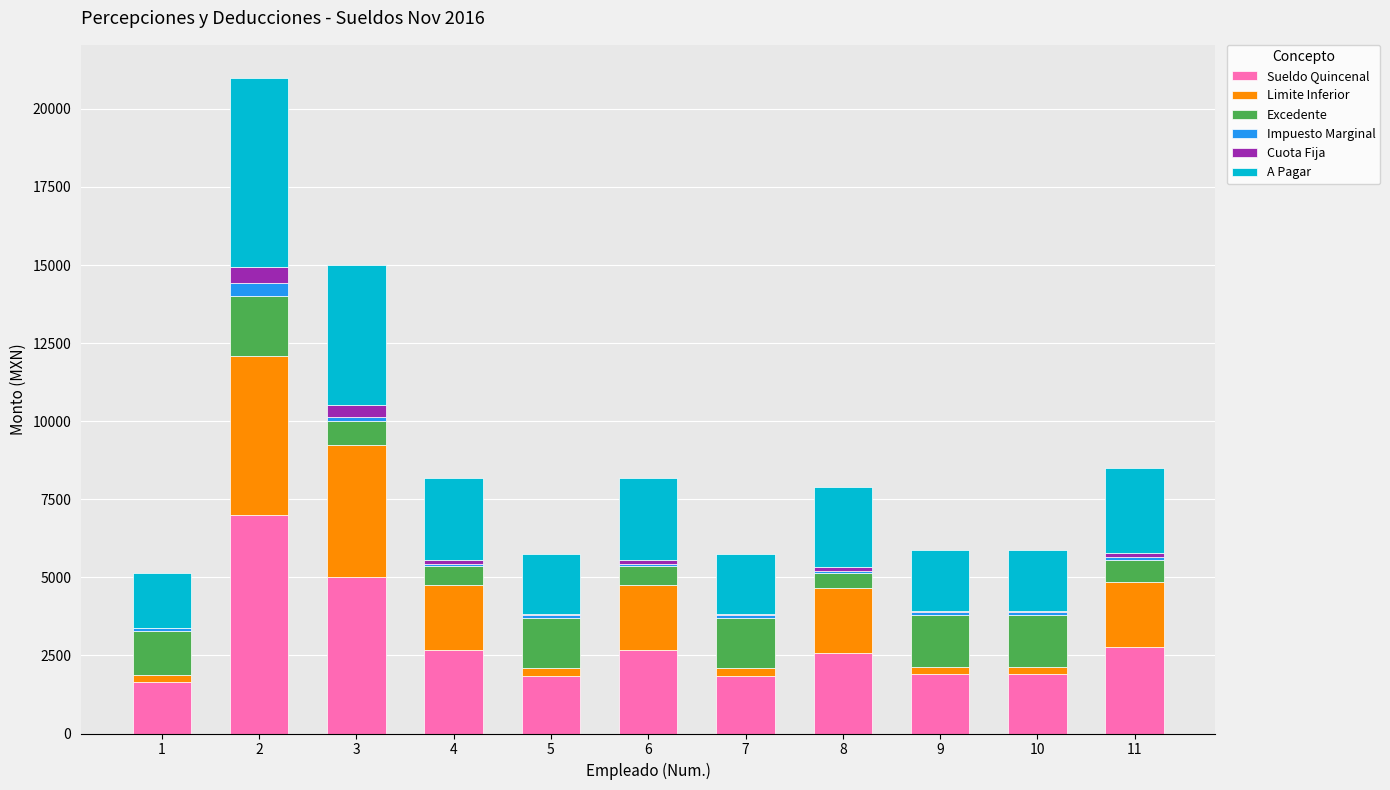

What are all the series names shown in the legend?

Sueldo Quincenal, Limite Inferior, Excedente, Impuesto Marginal, Cuota Fija, A Pagar